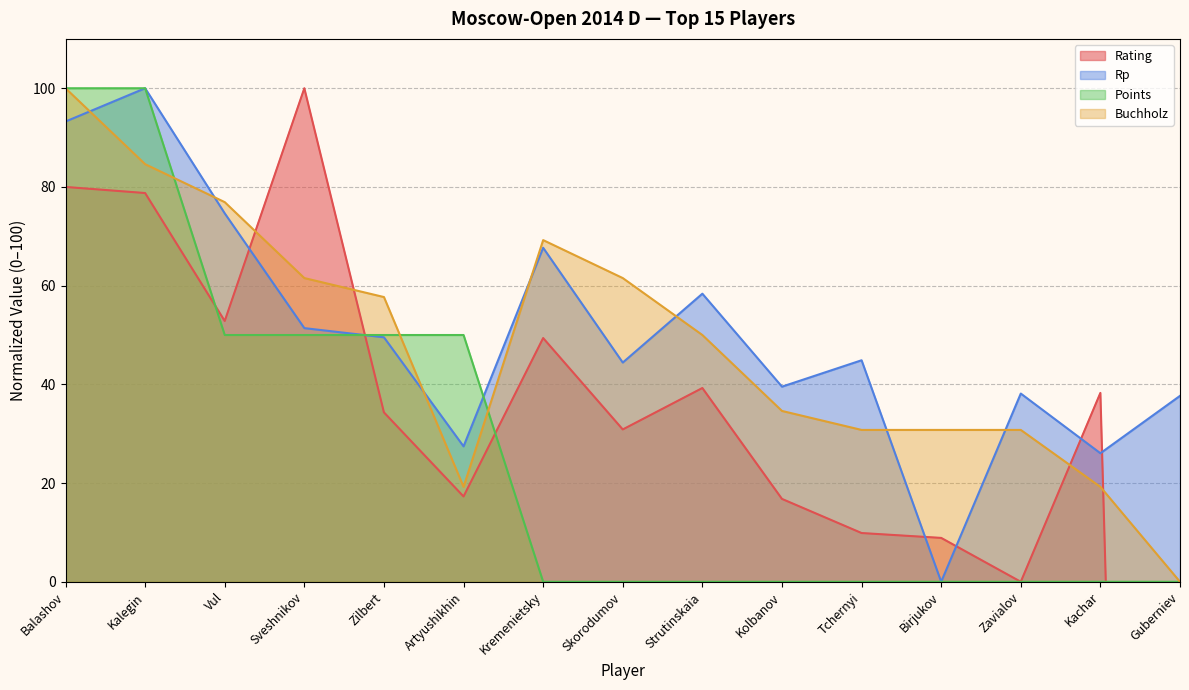

How many interior local valleys does the Rp series have?

5